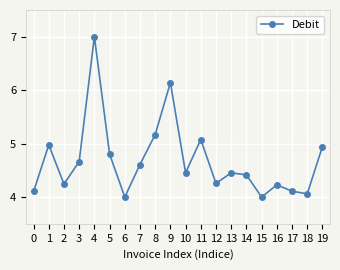

The chart shows a value of 6.1 at 12. True or false?

False